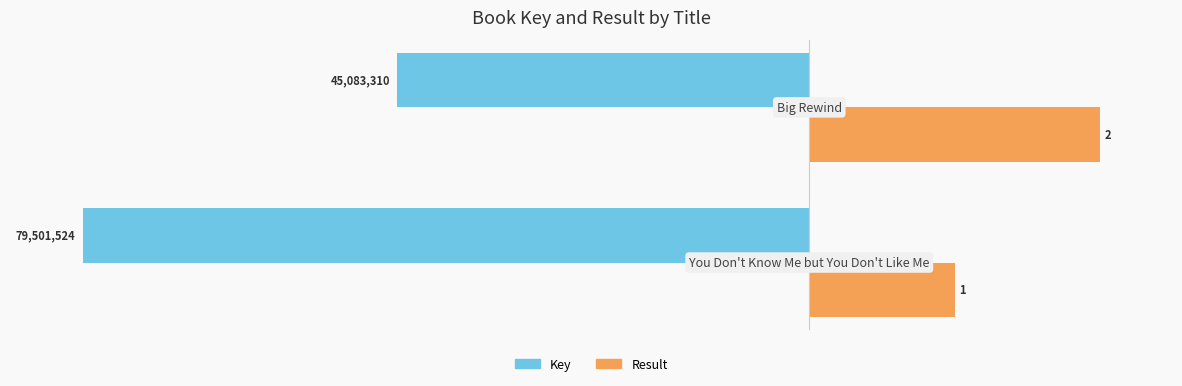

What are all the series names shown in the legend?

Key, Result